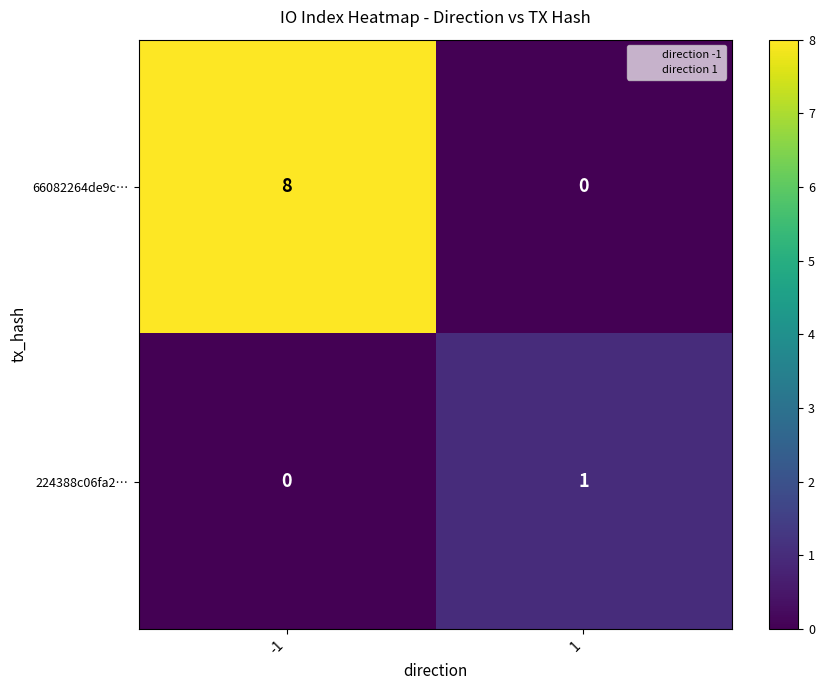

Reading left to right, extract all data points from this chart.

66082264de9c…: -1=8	1=0
224388c06fa2…: -1=0	1=1